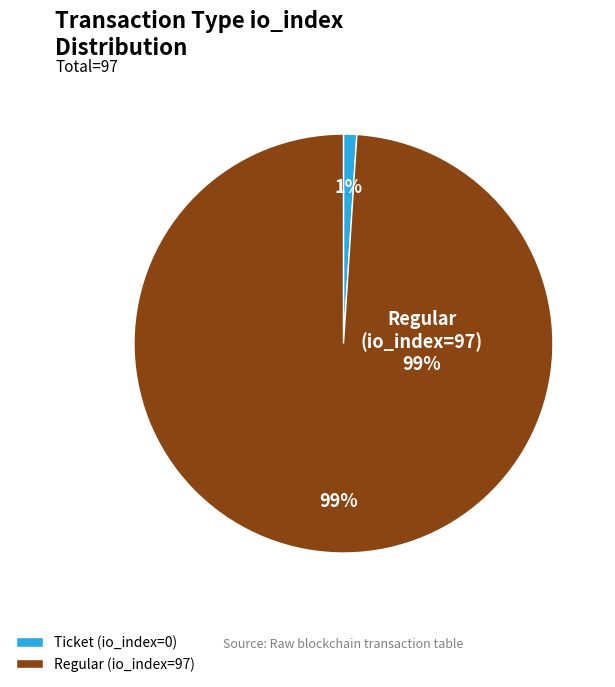

What is the smallest slice in the pie chart?

Ticket (io_index=0)